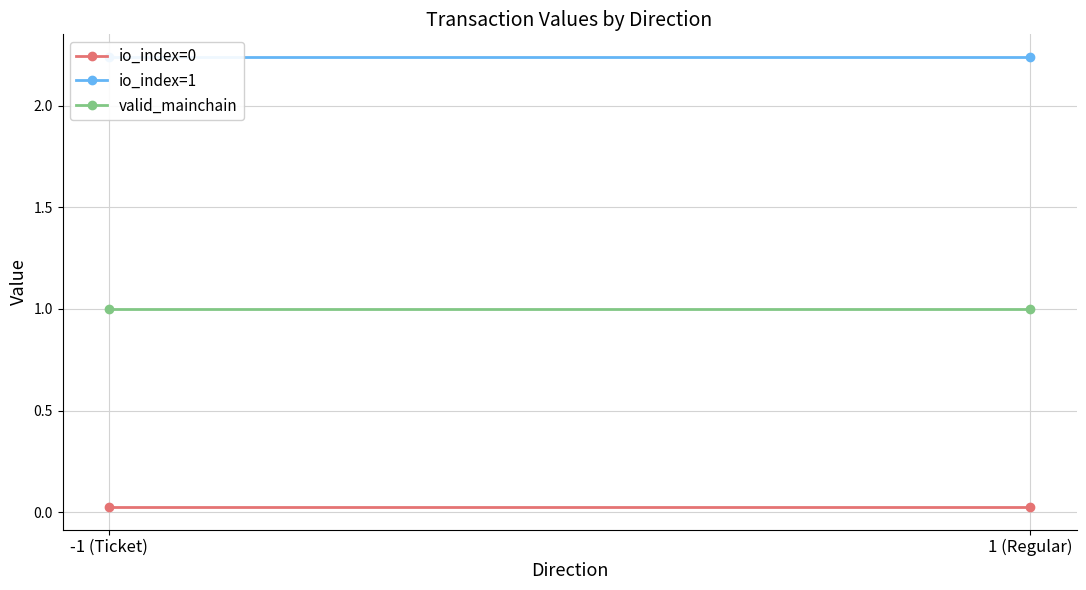

What position from the left is 1 (Regular)?

2